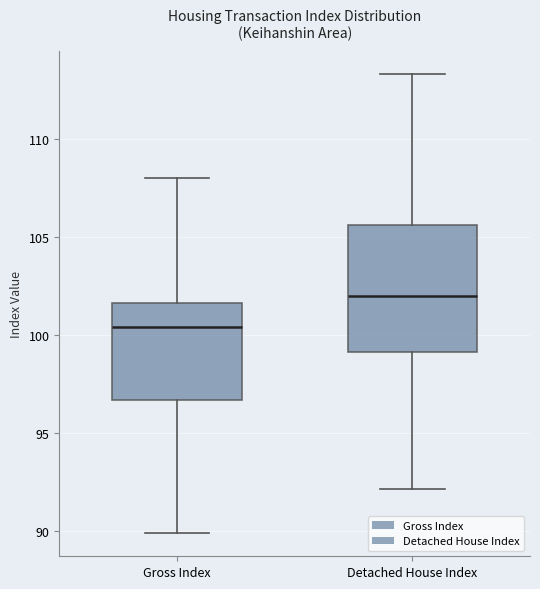

Reading left to right, transcribe this box plot: for each box, give where its median line is, the range the box spans, and where its two whiskers end, as read against the y-axis. The values are not printed on the chart, so give them approximately, as read against the axis.

Gross Index: median 100.5, box 96.5 to 101.5, whiskers 90.0 to 108.0
Detached House Index: median 102.0, box 99.0 to 105.5, whiskers 92.0 to 113.5